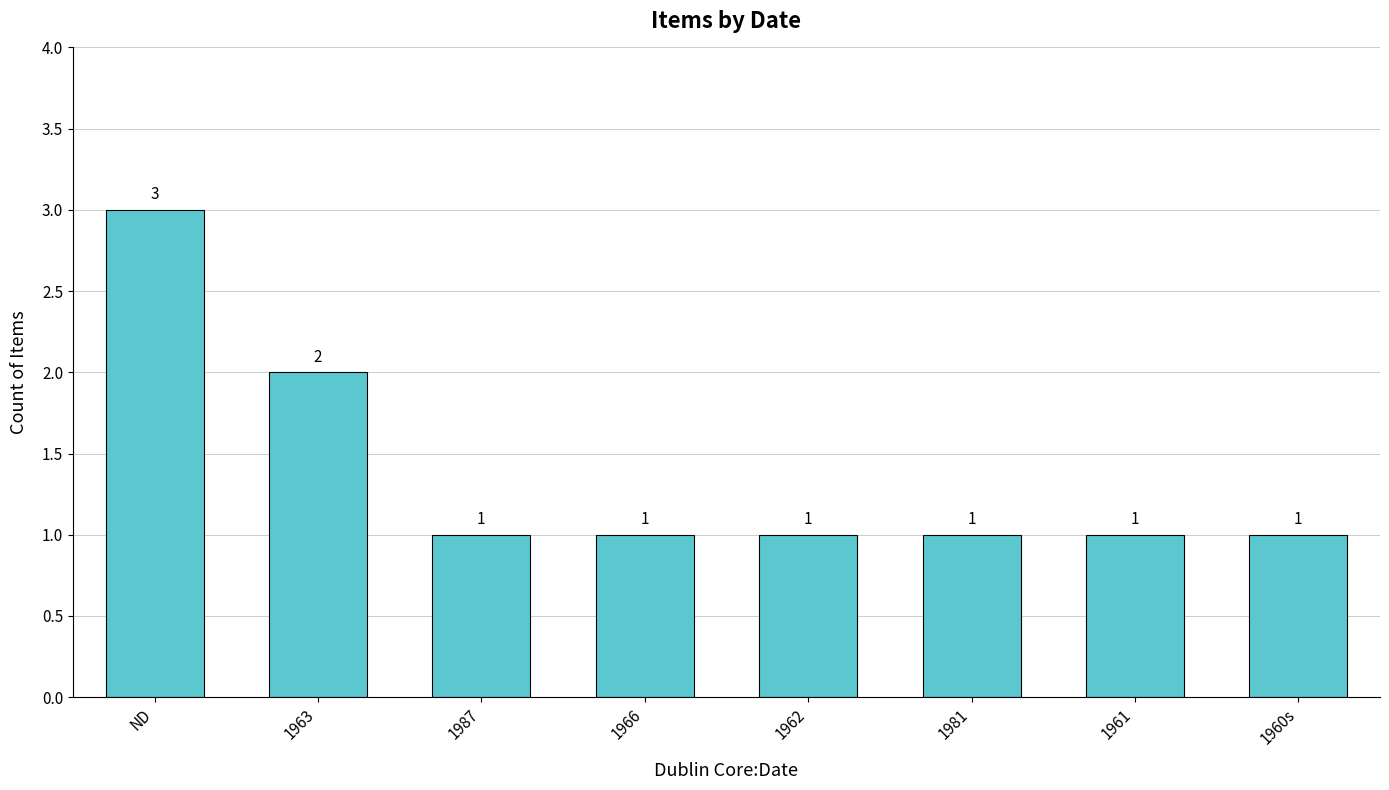

The chart shows a value of 3 at 1963. True or false?

False